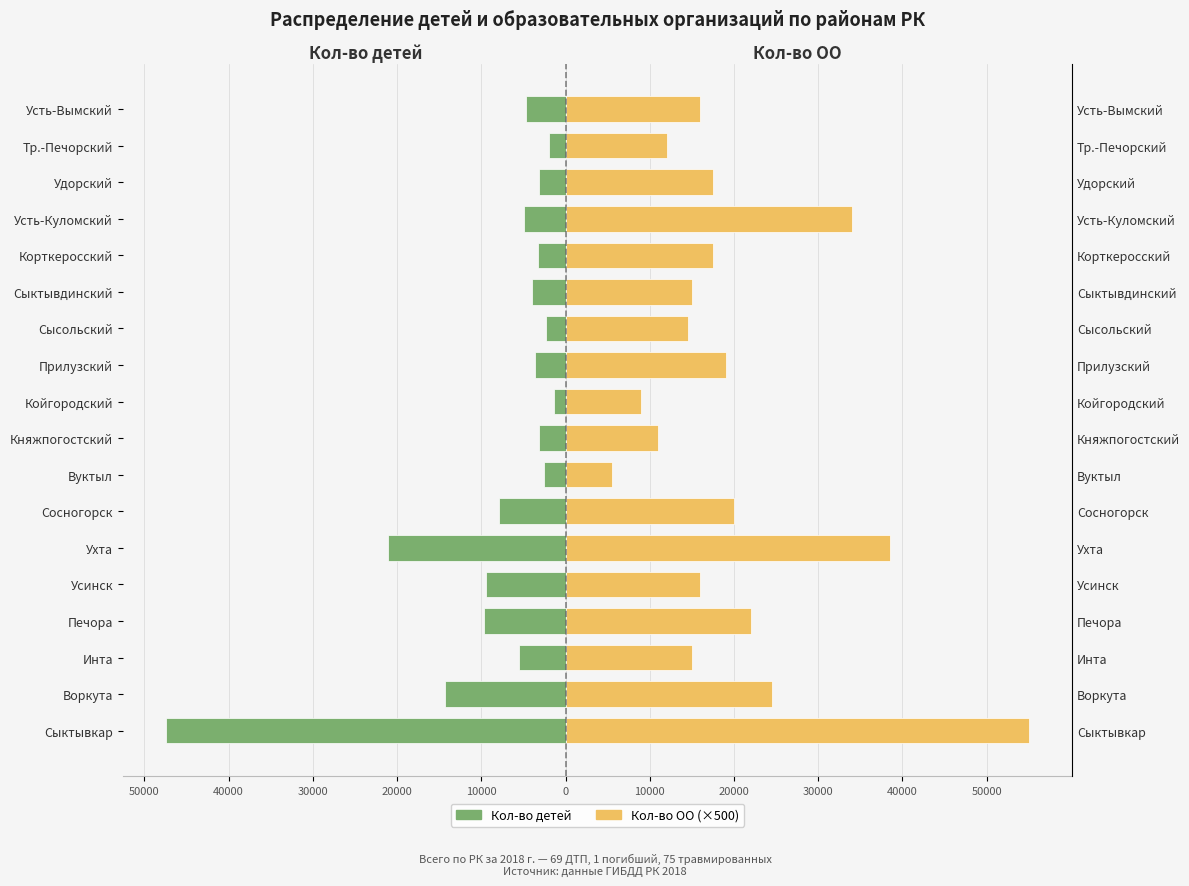

Between Воркута and Ухта, which series saw the biggest shift?

Кол-во ОО (×500)